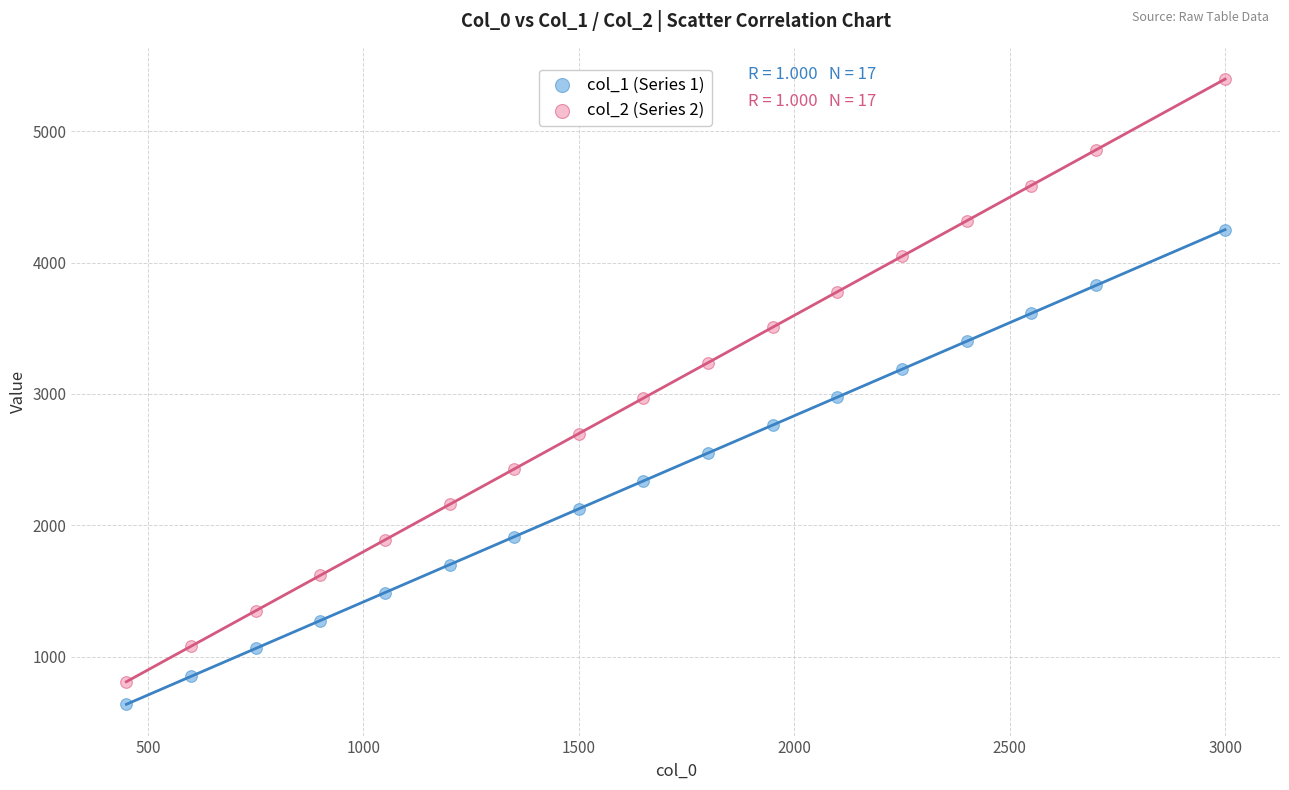

Across all data points, what is the range of Y values (max minus min)?

4759